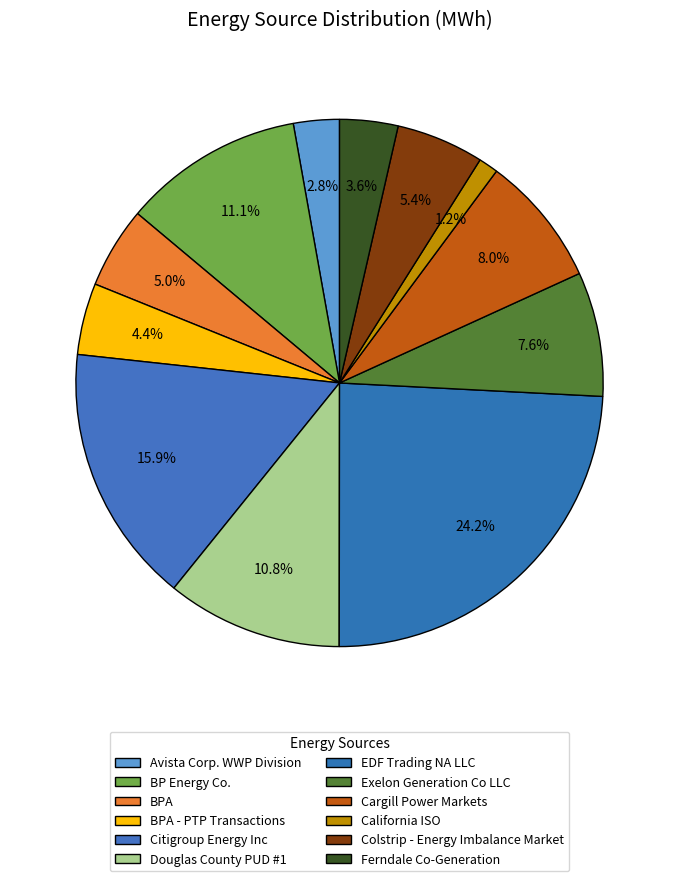

Count the number of slices in the pie.

12